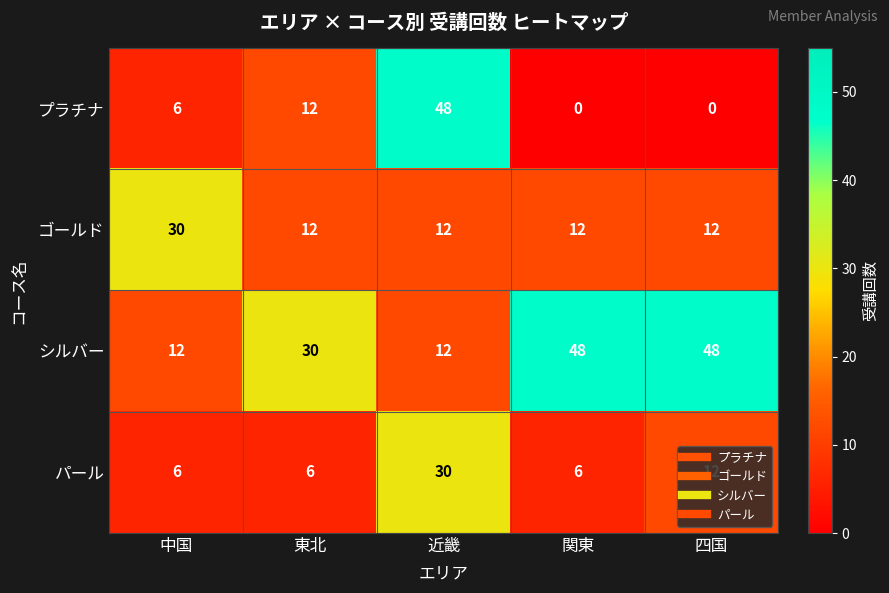

Between 近畿 and 関東, which series saw the biggest shift?

プラチナ